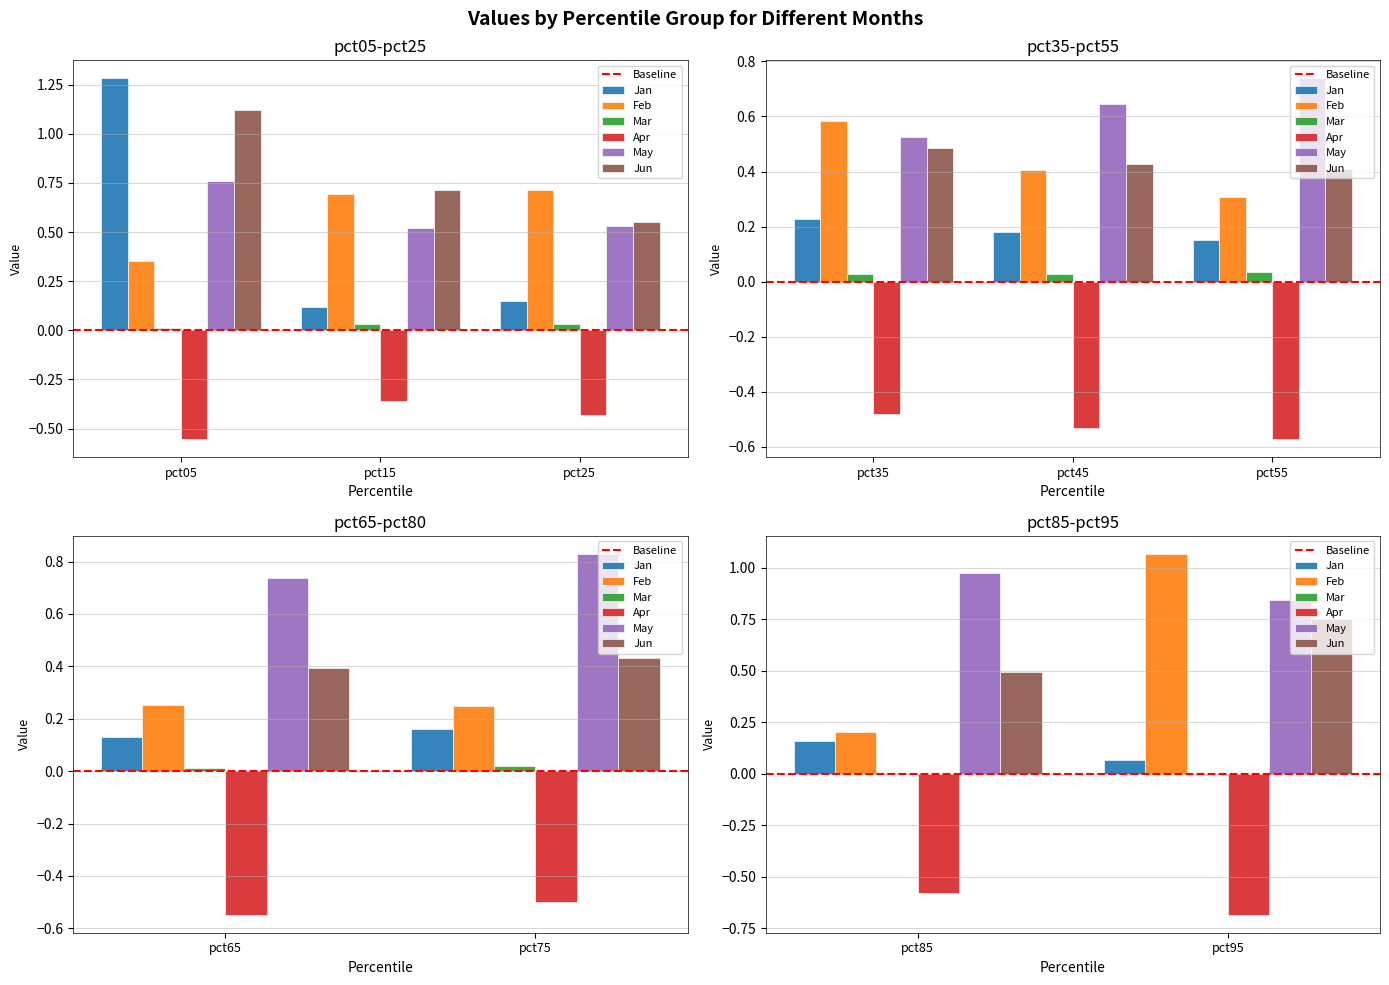

How many bars are there in total?

60